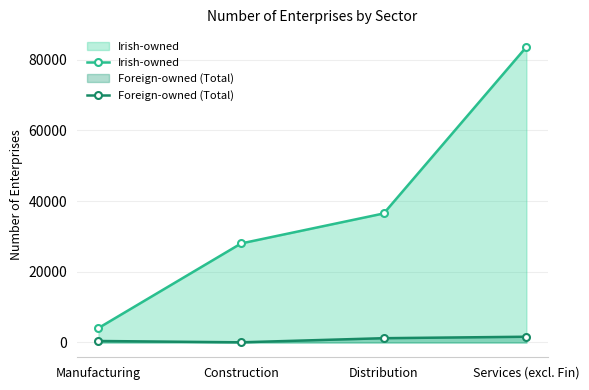

Which series has the largest total across all categories?

Irish-owned